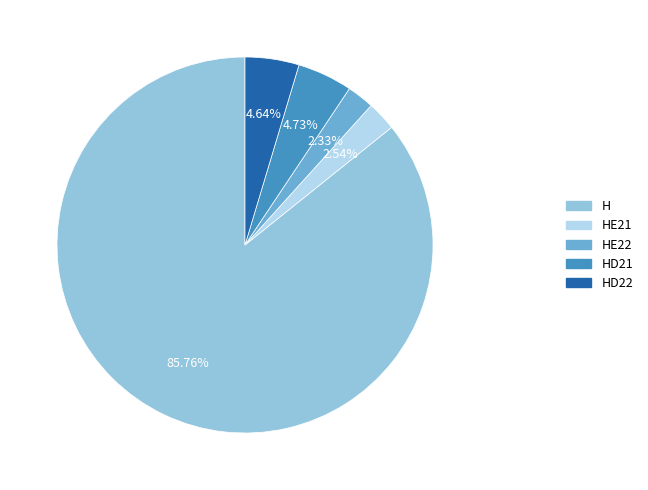

Is it true that HE21 is 3% of the pie?

True